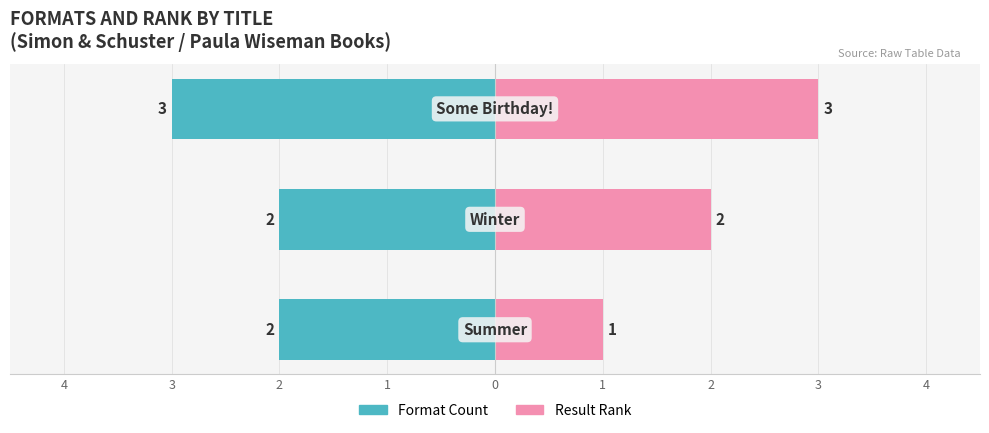

What is the value of the Result Rank bar at the 3rd from the left?

3